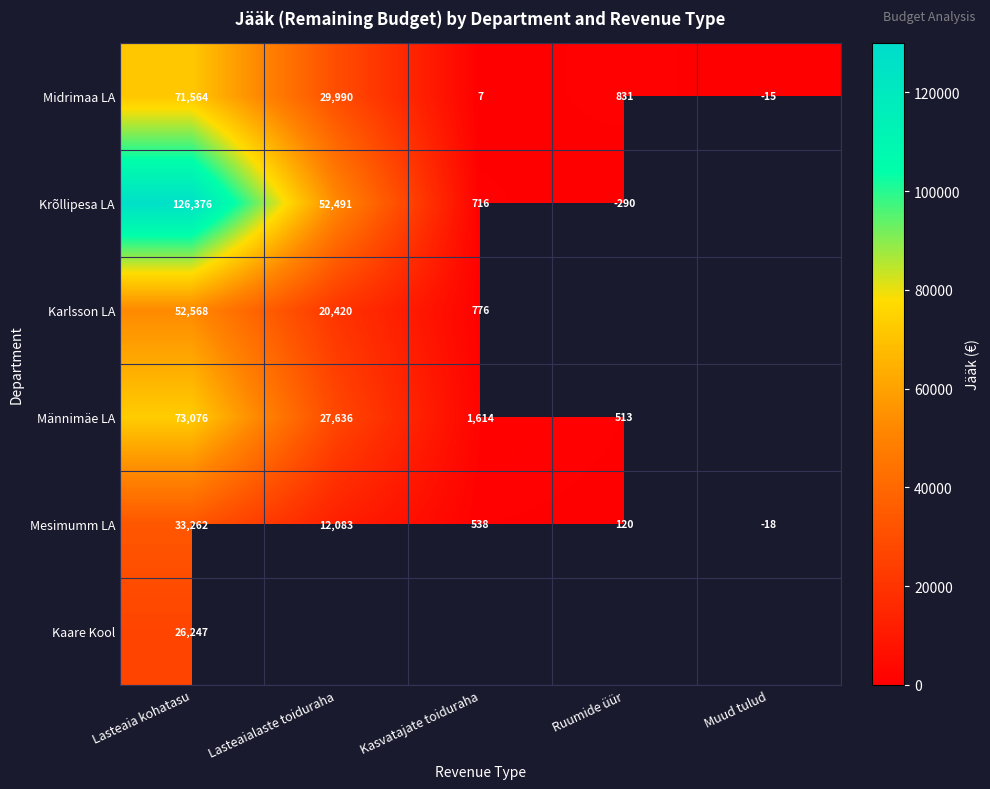

True or false: Midrimaa LA has a value of 71564 at Lasteaia kohatasu.

True